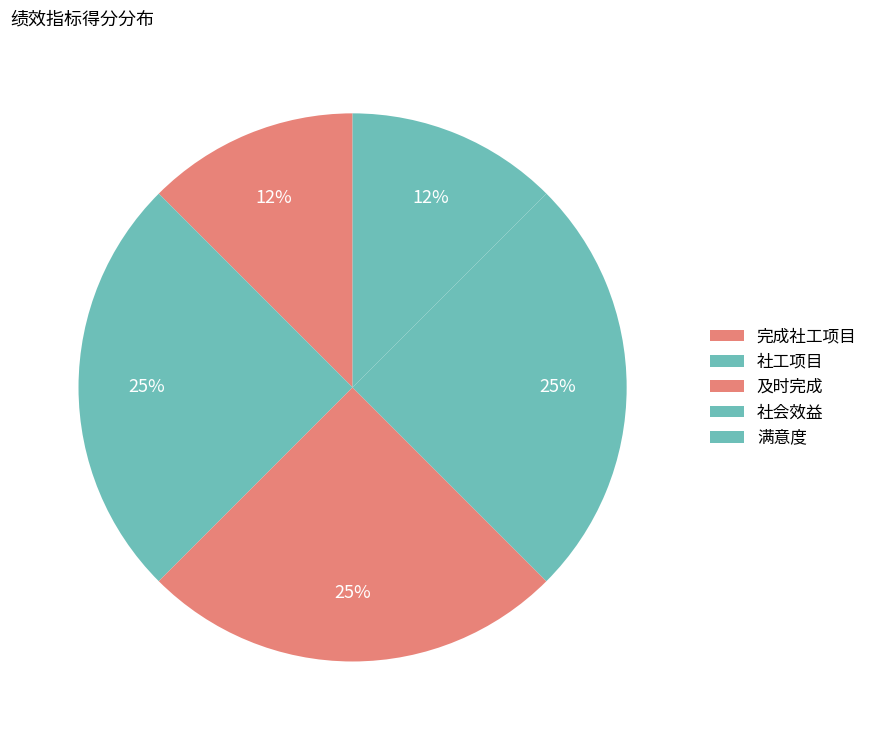

How many slices are in this pie chart?

5